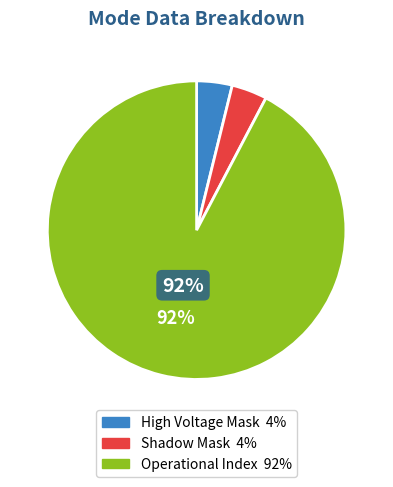

Does any single category account for the majority?

Yes